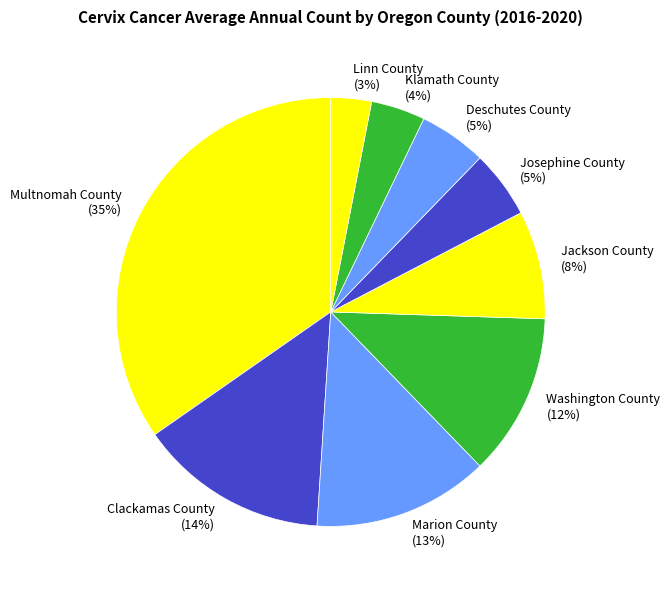

How many slices are in this pie chart?

9